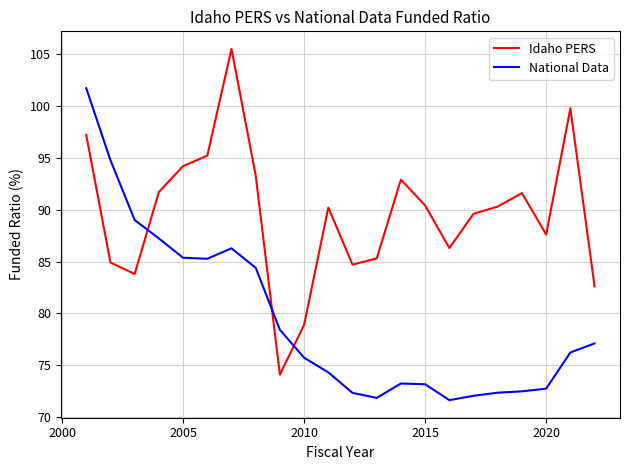

How many times do Idaho PERS and National Data cross each other?

3